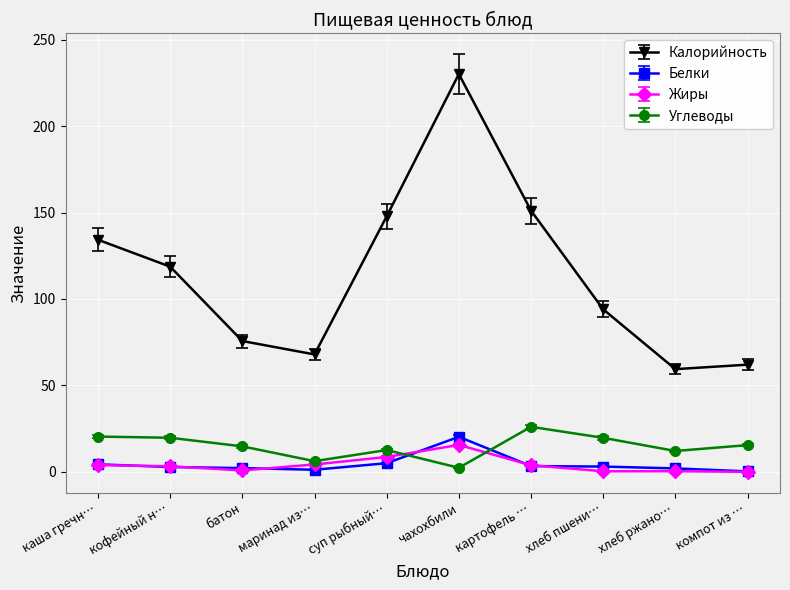

True or false: Калорийность and Белки intersect in this chart.

False